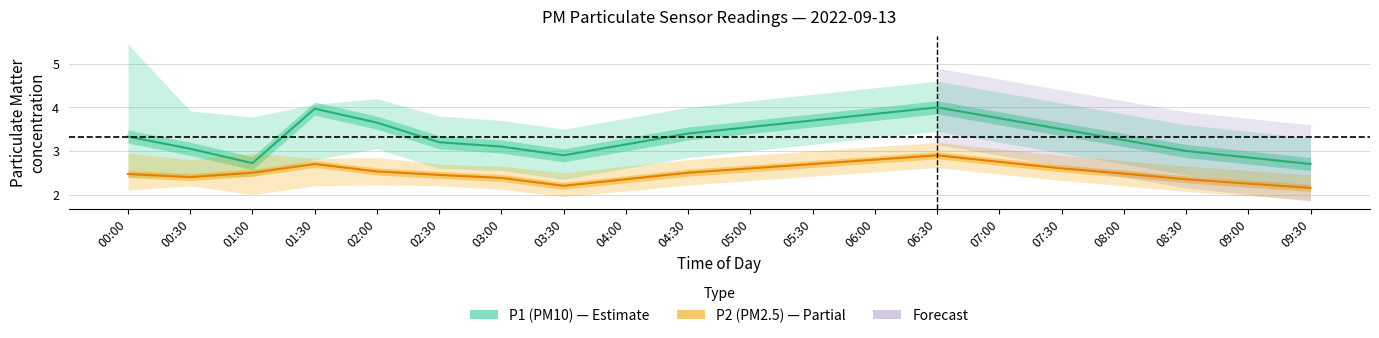

The P1 (PM10) series shows 3.0 at 08:30. True or false?

True